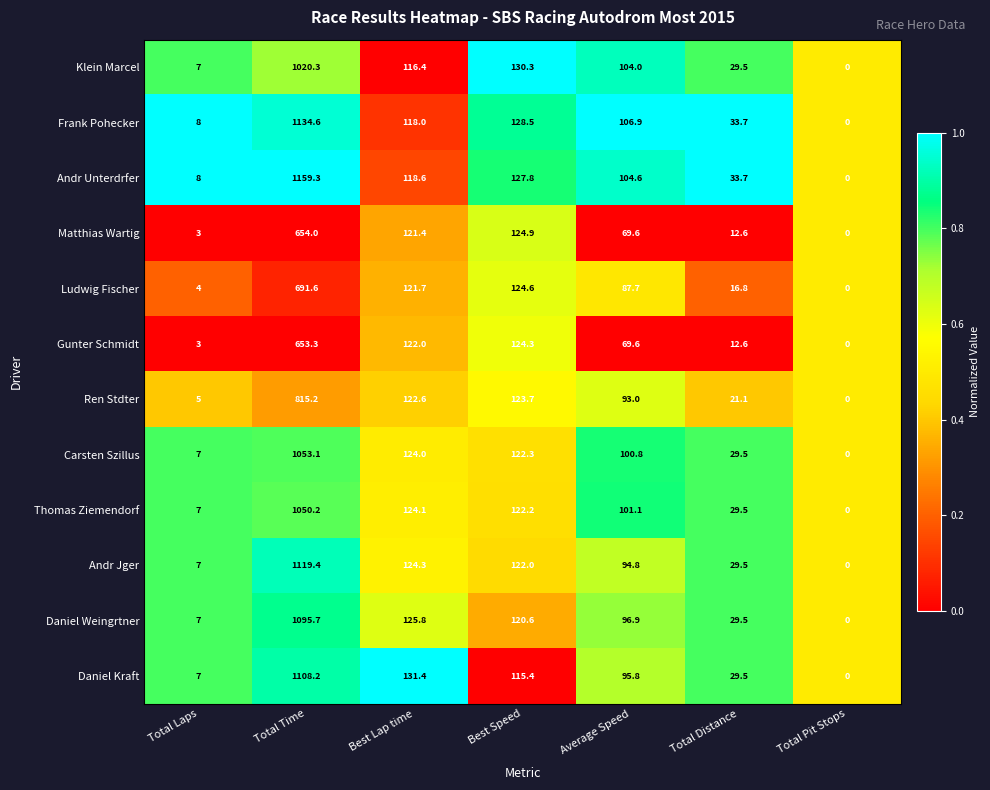

What is the greatest value displayed?

1159.3